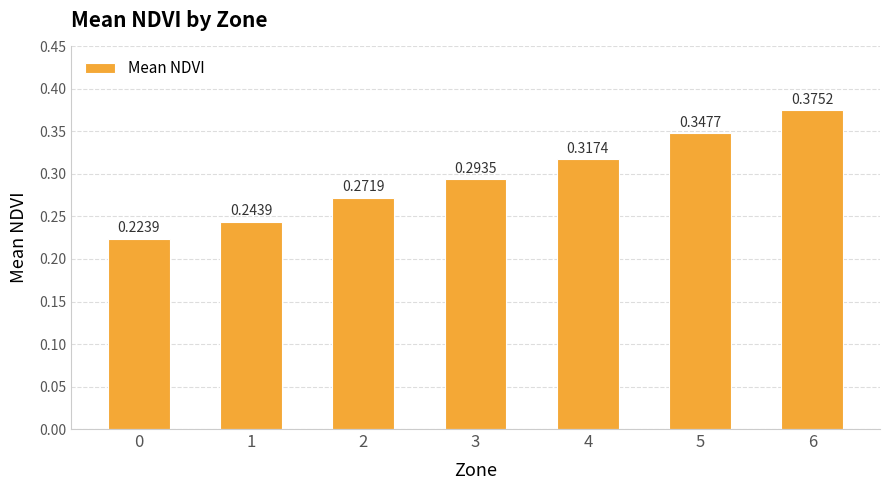

List the labels in order of value, smallest first.

0, 1, 2, 3, 4, 5, 6